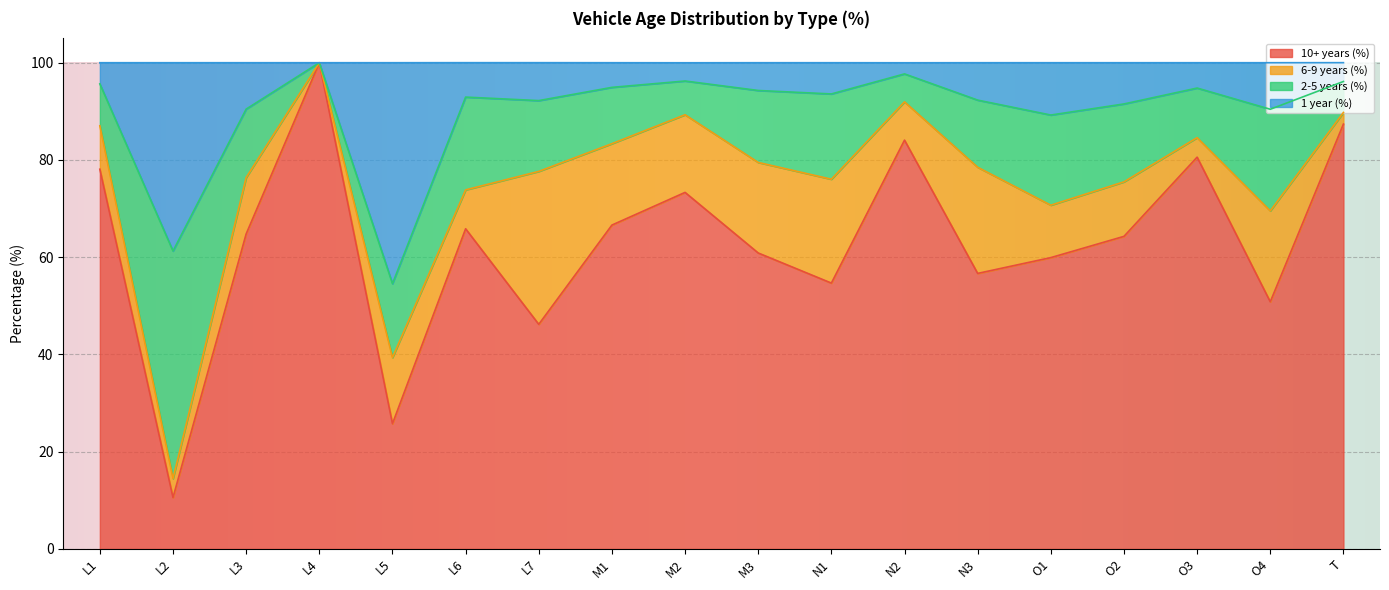

What is the total value across all series at N3?

100.0